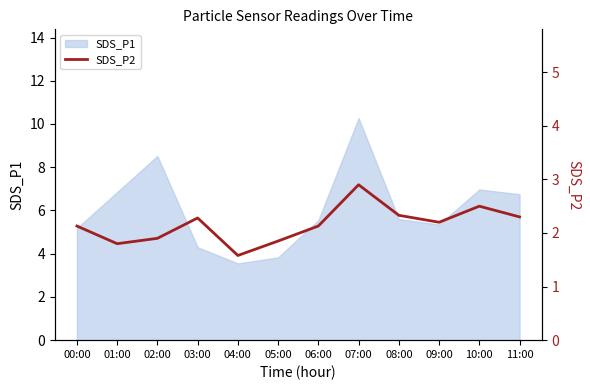

At which label does the data first exceed 2?

00:00